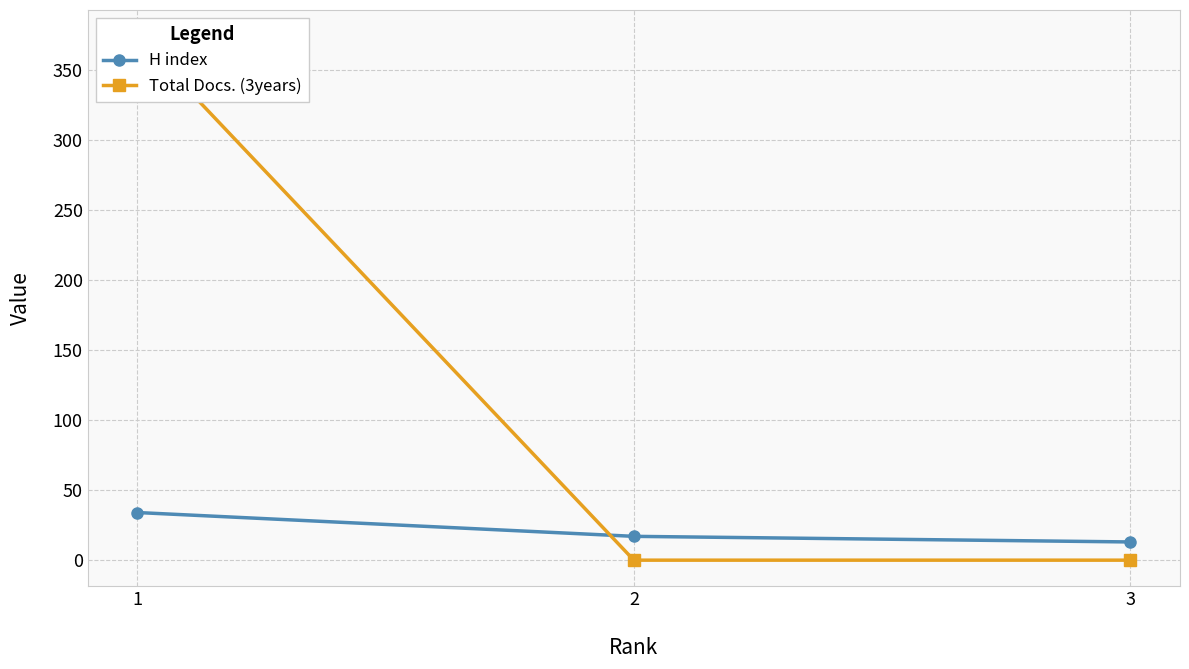

Is it true that Total Docs. (3years) equals 0 at 3?

True